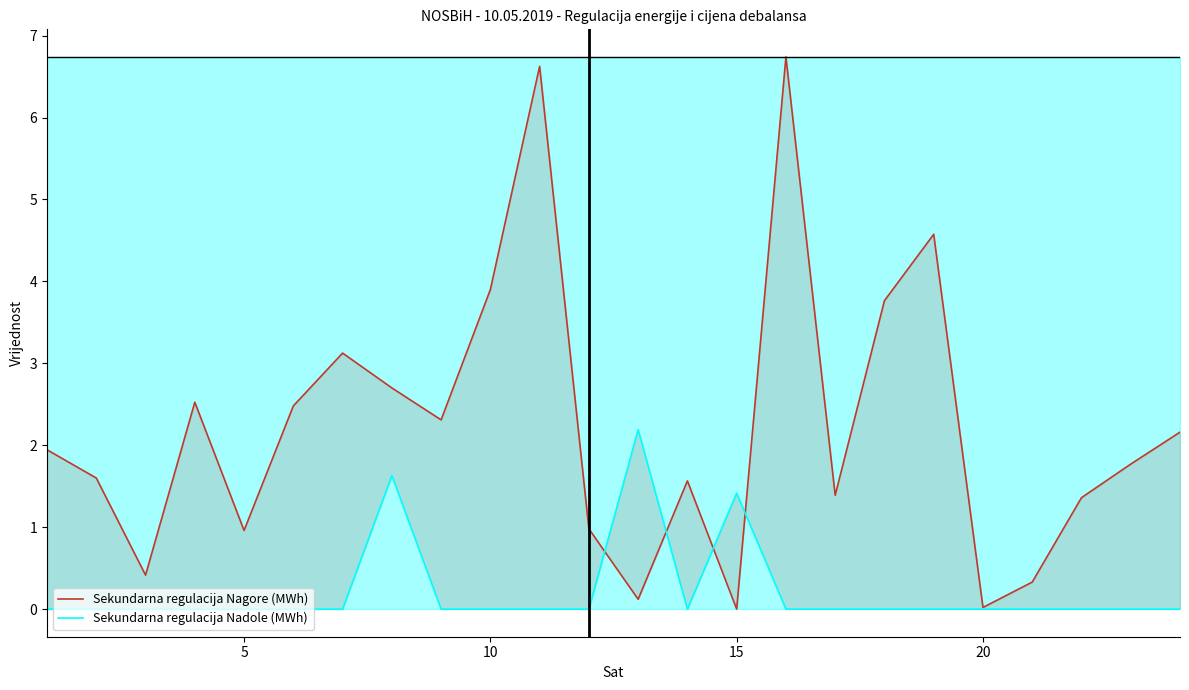

How many values in Sekundarna regulacija Nagore (MWh) are above zero?

23